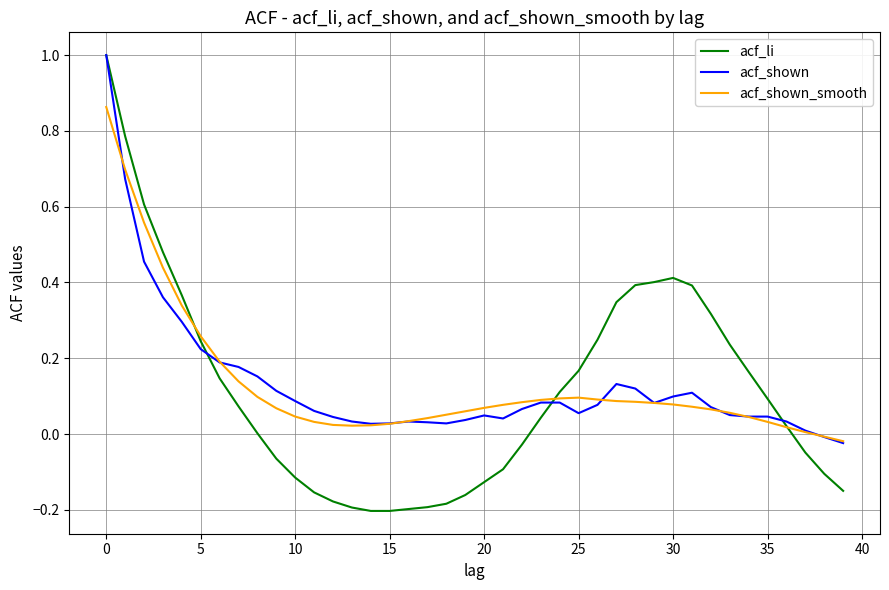

Which series has the largest range (max minus min)?

acf_li